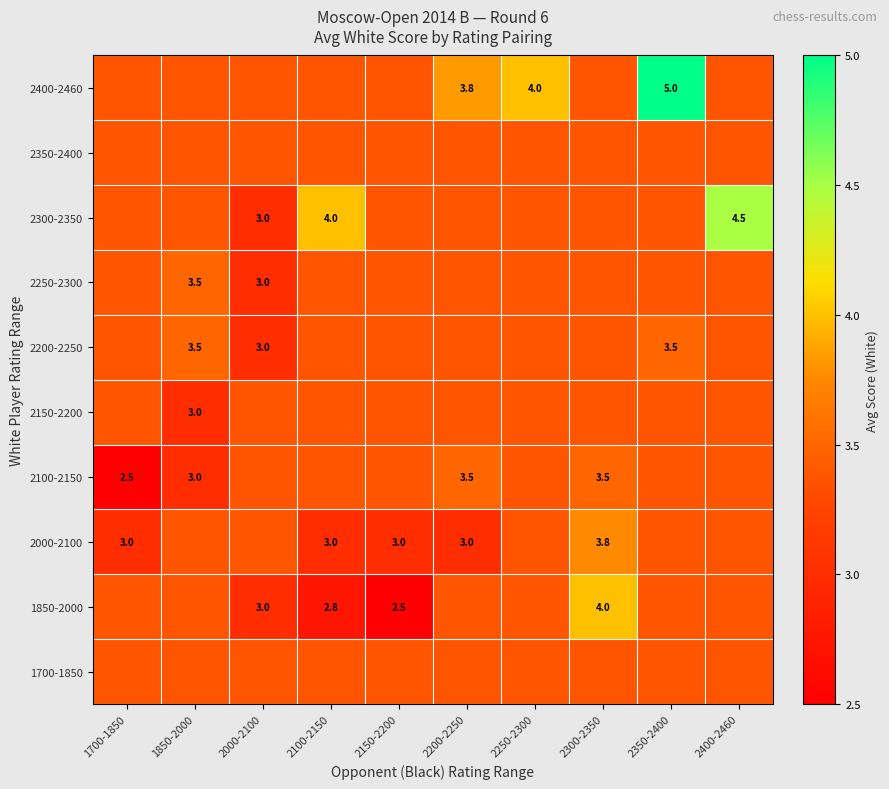

Between 2400-2460 and 2100-2150, which is larger?

2400-2460